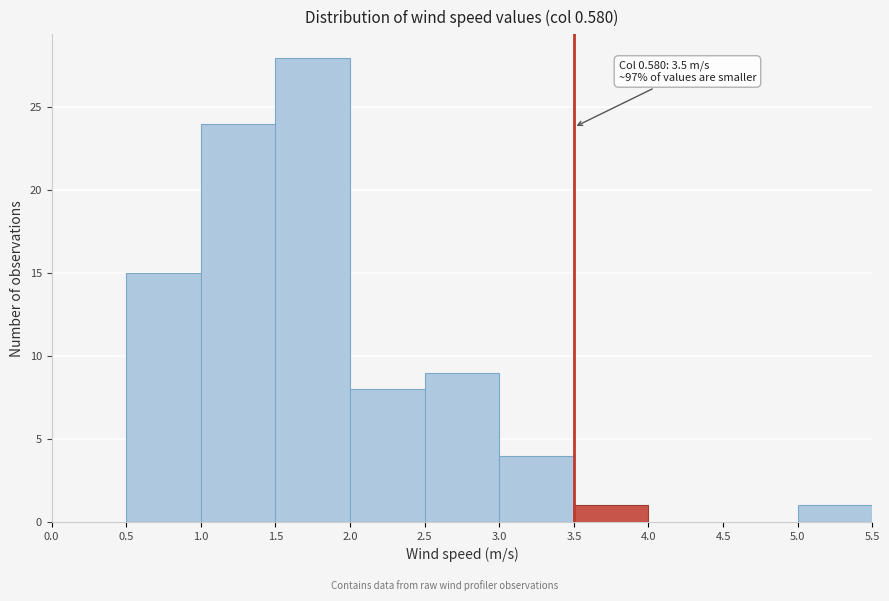

Which range on the x-axis has the tallest bar?

1.5 to 2.0